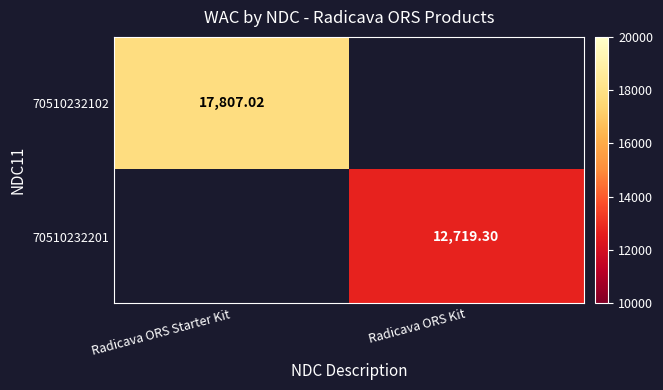

Is the value of 70510232102 at Radicava ORS Starter Kit greater than the value of 70510232201 at Radicava ORS Kit?

Yes